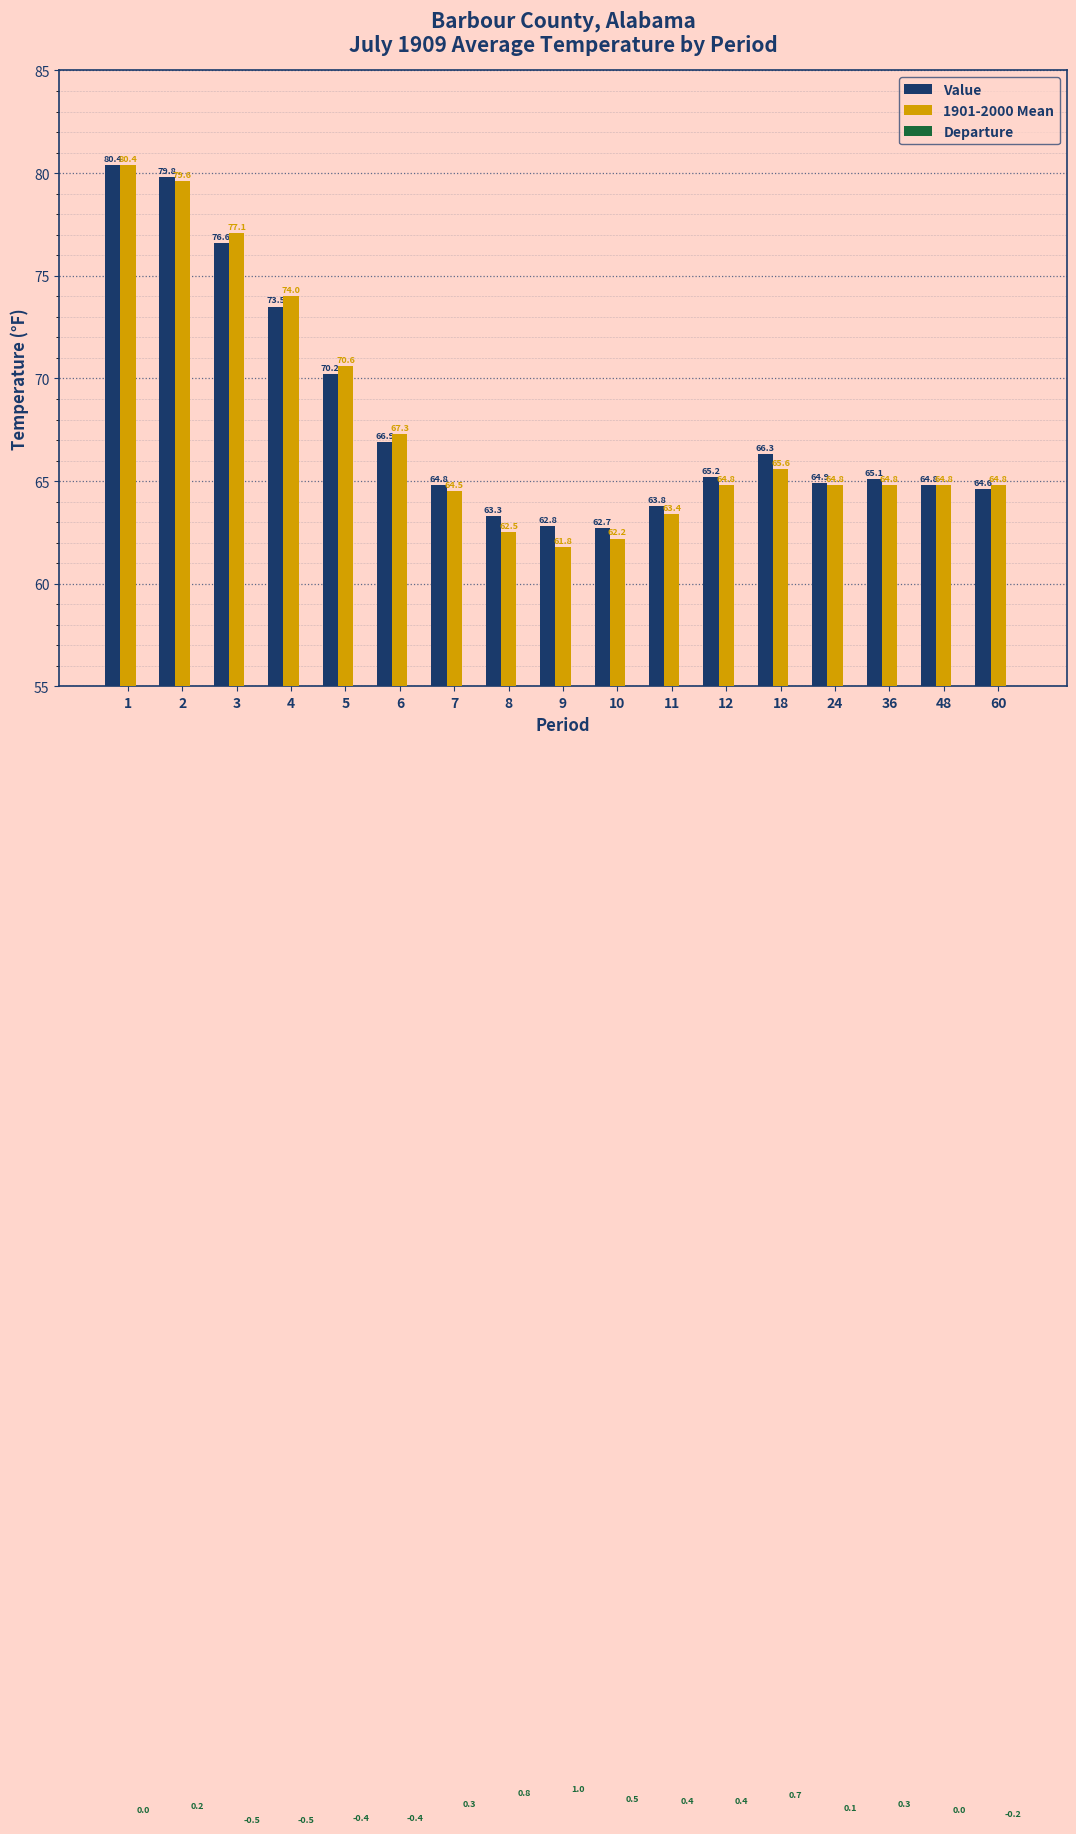

At which label does Value reach its minimum?

10